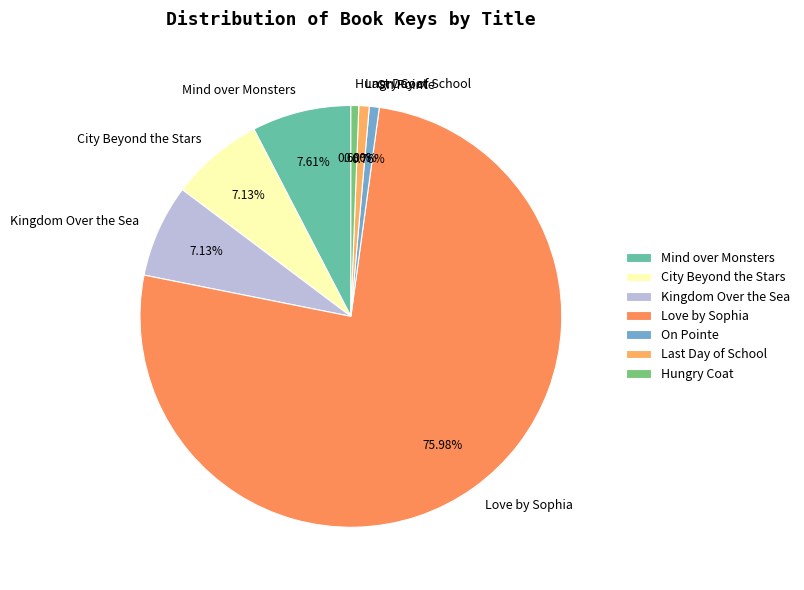

Does Love by Sophia represent more than half of the total?

Yes